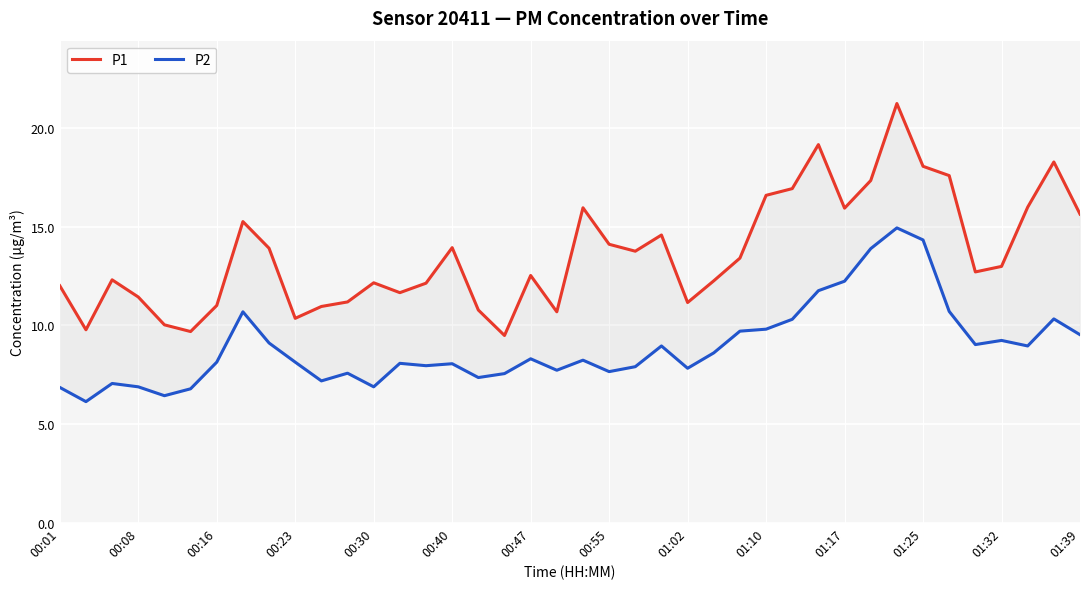

Between 25 and 39, which is larger?

39